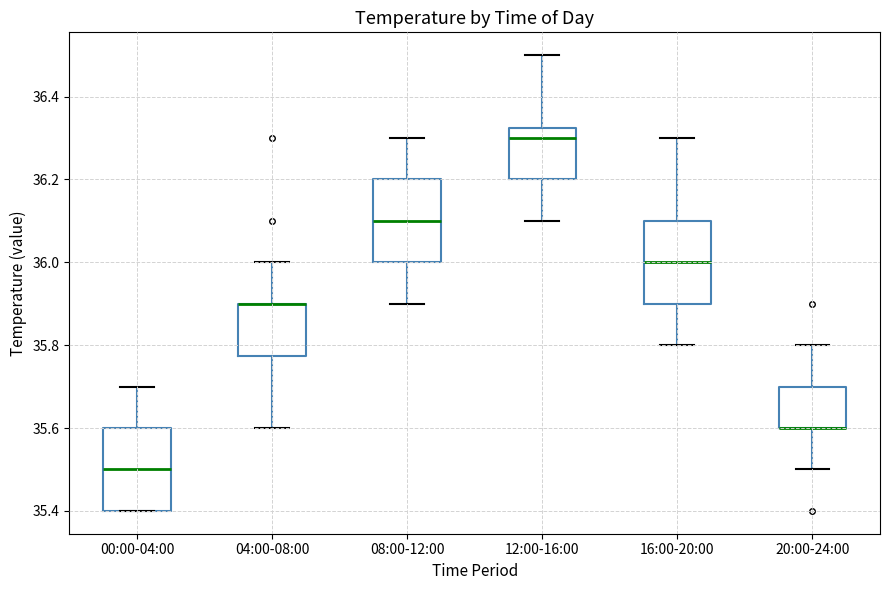

Reading left to right, read every box against the y-axis: the position of its median line, the range the box covers, and the ends of its whiskers. The values are not printed on the chart, so give them approximately, as read against the axis.

00:00-04:00: median 35.50, box 35.40 to 35.60, whiskers 35.40 to 35.70
04:00-08:00: median 35.90 (drawn on the box's upper edge), box 35.78 to 35.90, whiskers 35.60 to 36.00
08:00-12:00: median 36.10, box 36.00 to 36.20, whiskers 35.90 to 36.30
12:00-16:00: median 36.30, box 36.20 to 36.32, whiskers 36.10 to 36.50
16:00-20:00: median 36.00, box 35.90 to 36.10, whiskers 35.80 to 36.30
20:00-24:00: median 35.60 (drawn on the box's lower edge), box 35.60 to 35.70, whiskers 35.50 to 35.80